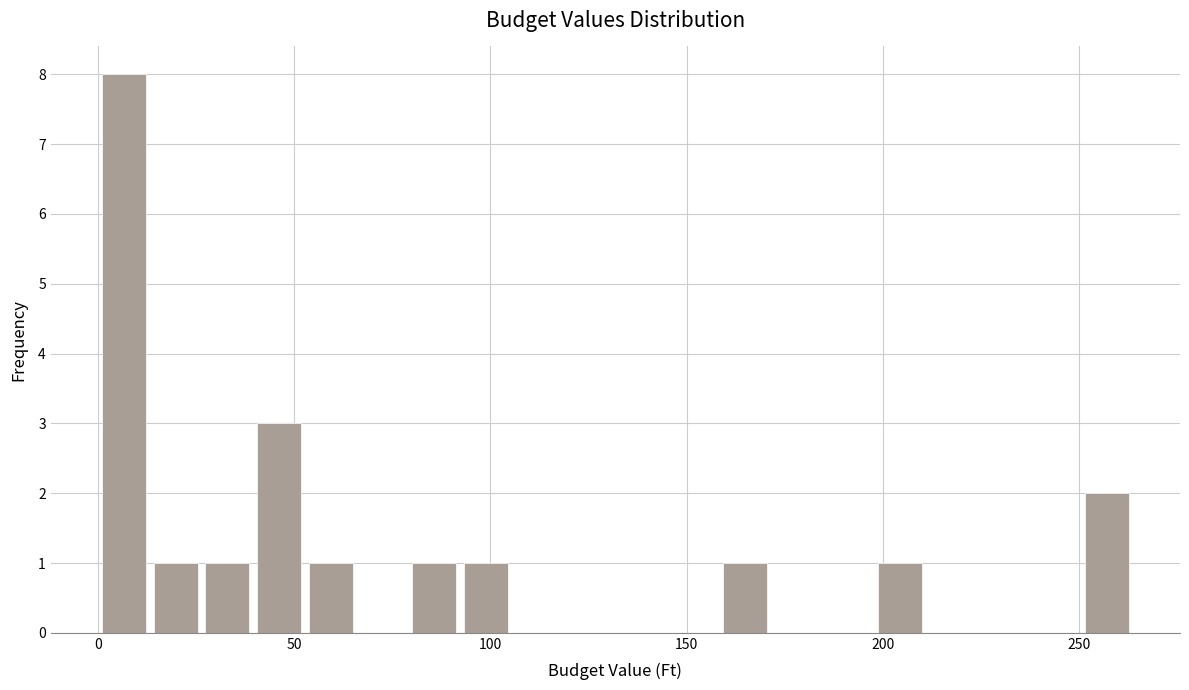

Around what value on the x-axis is the tallest bar? Give the approximate position of its centre, as read against the axis.

5